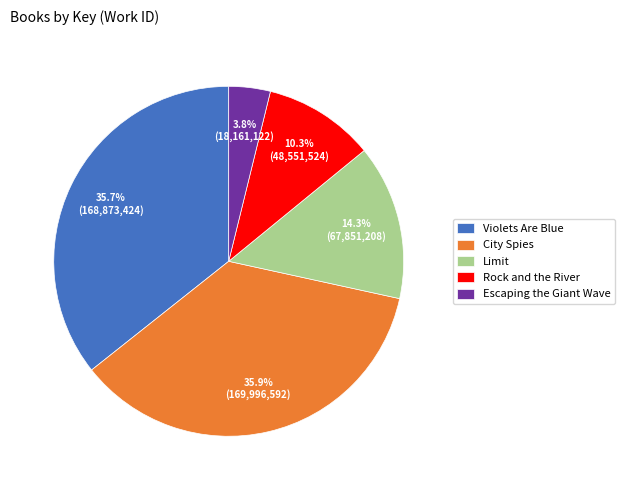

Approximately how many times larger is the value at Violets Are Blue compared to Limit?

2.5